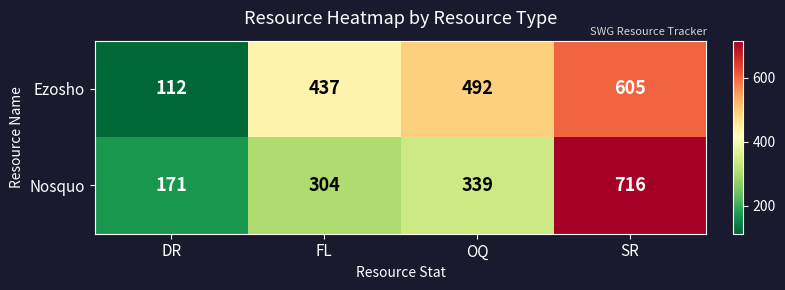

Which series has the largest total across all categories?

Ezosho